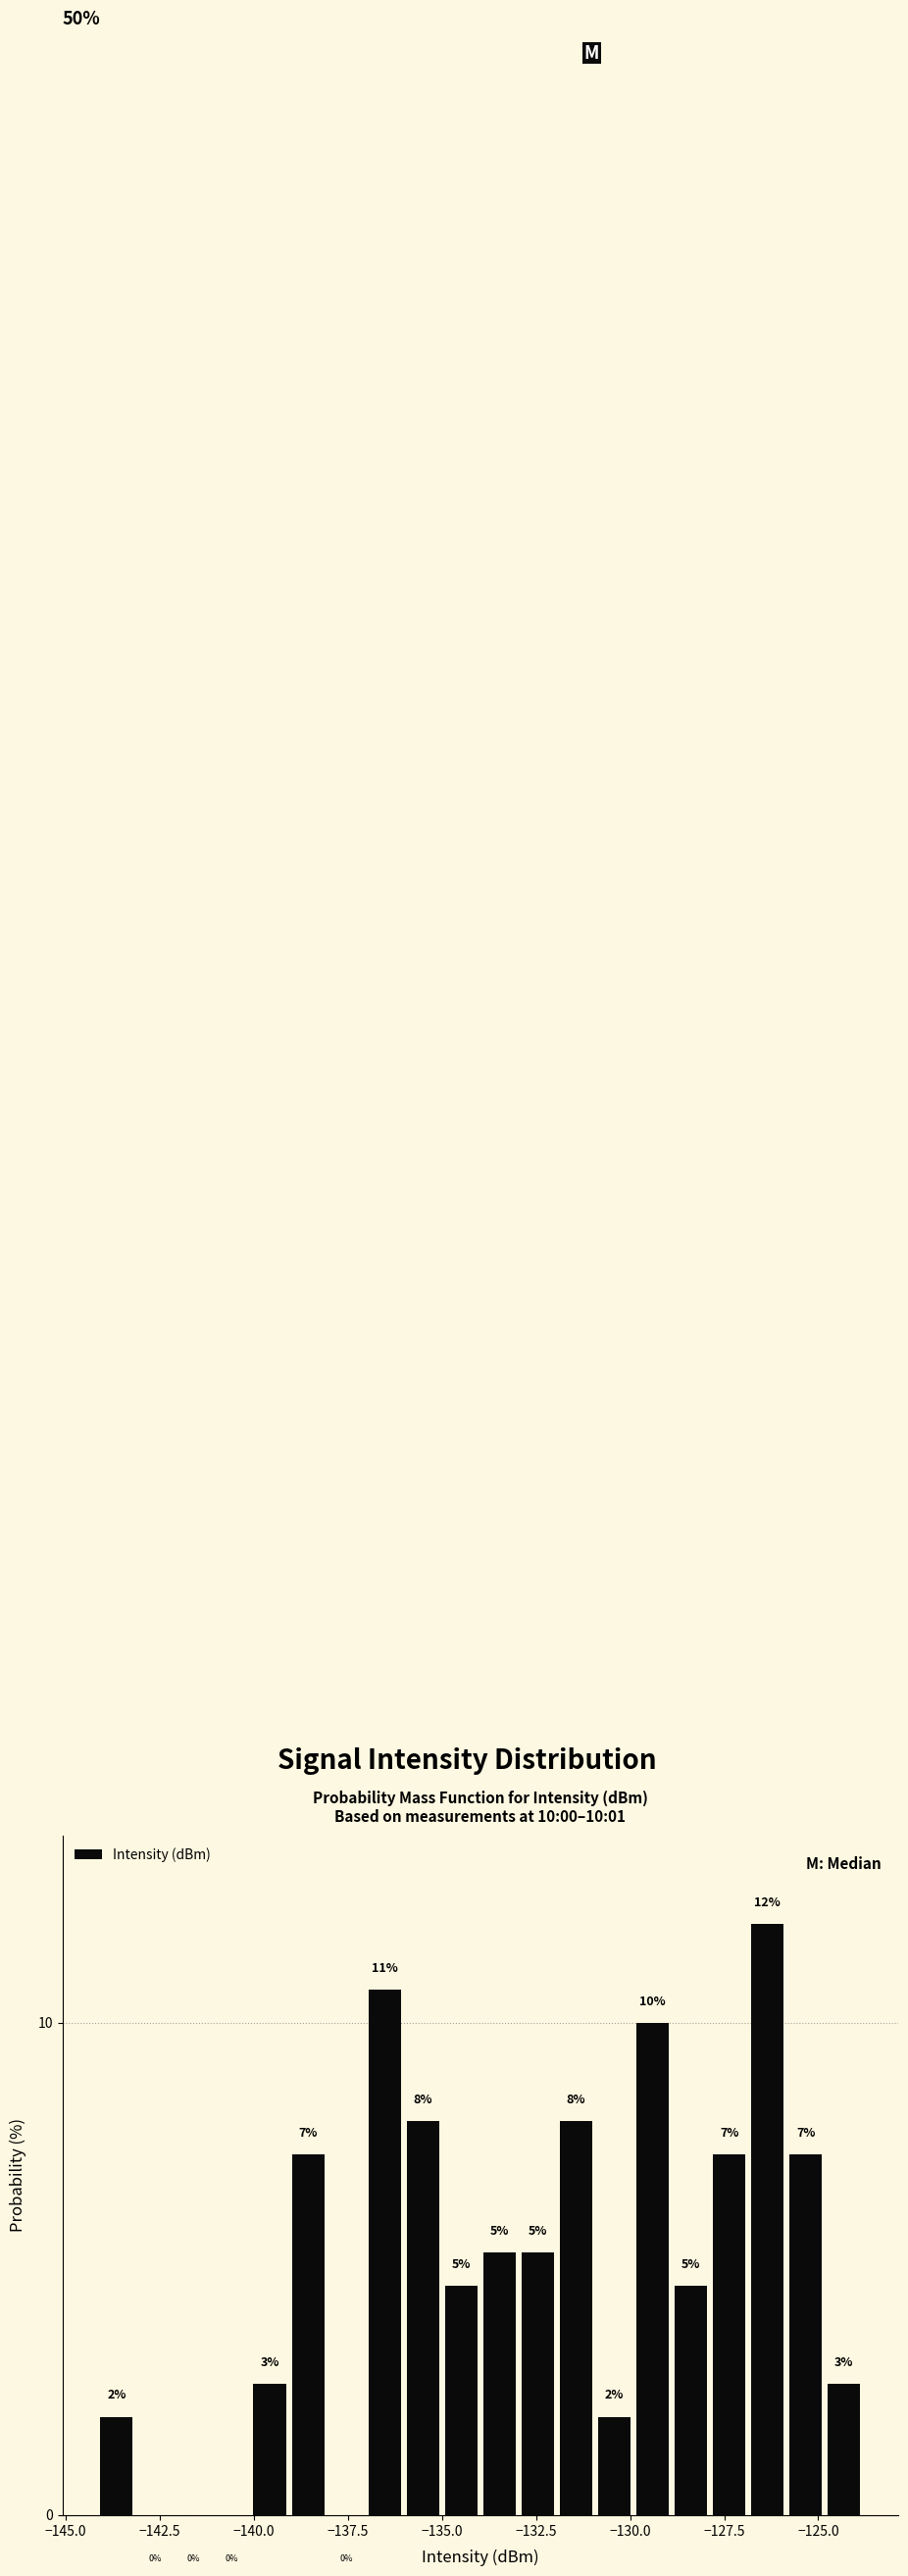

Read against the x-axis, roughly where is the centre of the tallest bar?

-126.5